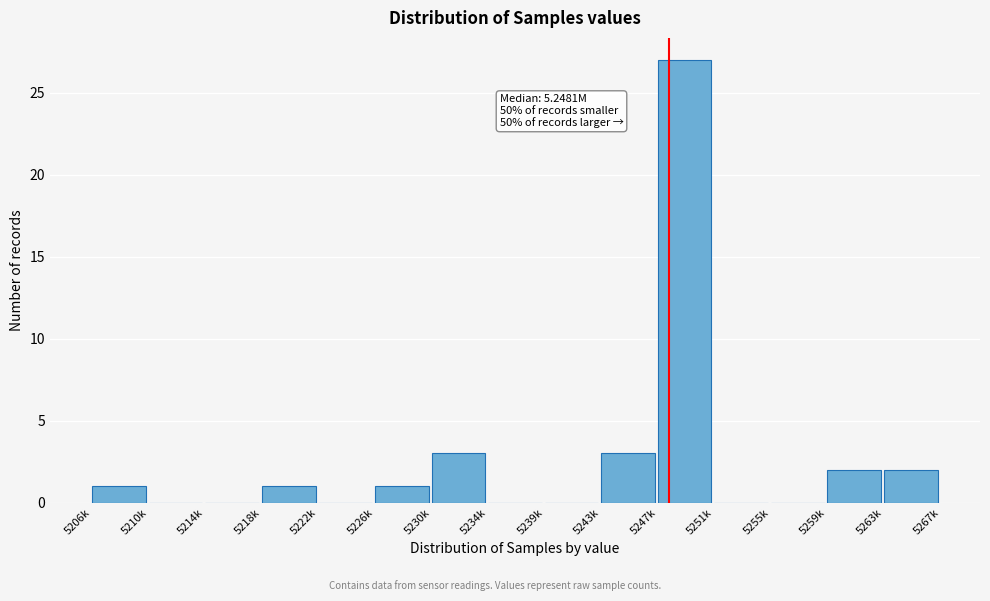

Reading left to right, what are all the values shown in this chart?

5206k=1	5210k=0	5214k=0	5218k=1	5222k=0	5226k=1	5230k=3	5234k=0	5239k=0	5243k=3	5247k=27	5251k=0	5255k=0	5259k=2	5263k=2